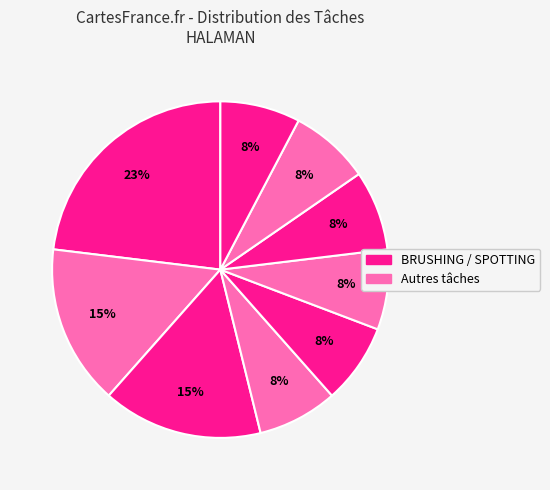

How many slices are in this pie chart?

9